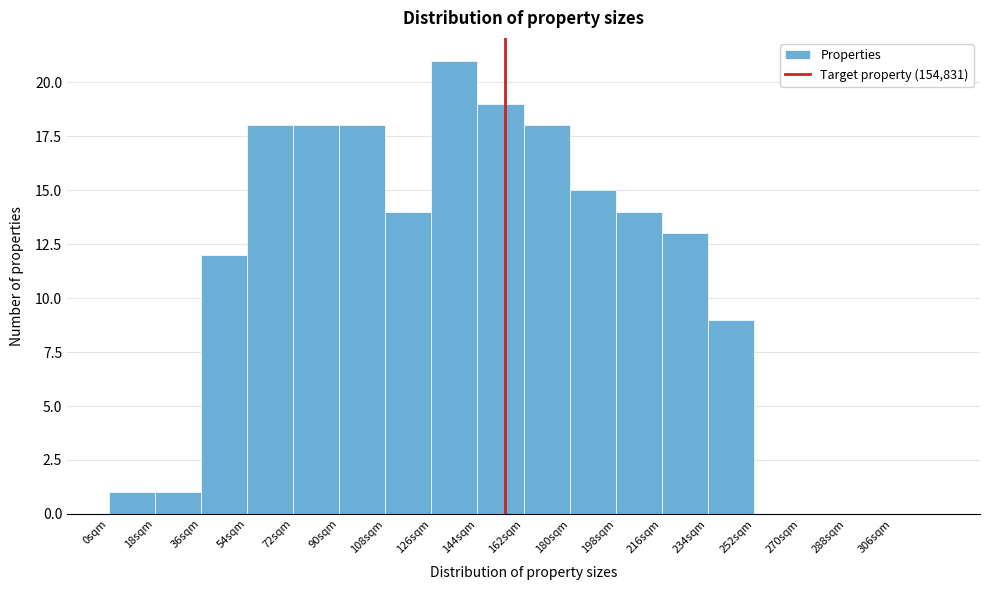

Reading left to right, what are all the values shown in this chart?

0sqm=1	18sqm=1	36sqm=12	54sqm=18	72sqm=18	90sqm=18	108sqm=14	126sqm=21	144sqm=19	162sqm=18	180sqm=15	198sqm=14	216sqm=13	234sqm=9	252sqm=0	270sqm=0	288sqm=0	306sqm=0